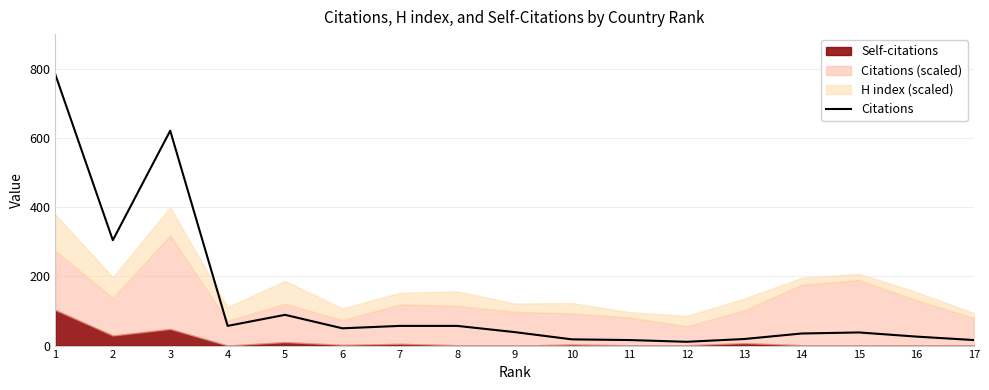

Count the number of categories in the chart.

17